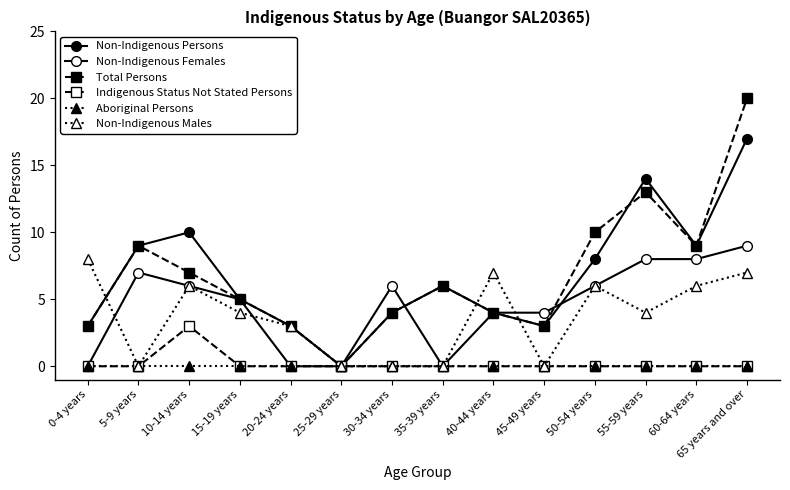

What is the value of the Non-Indigenous Females point at the 2nd from the left?

7